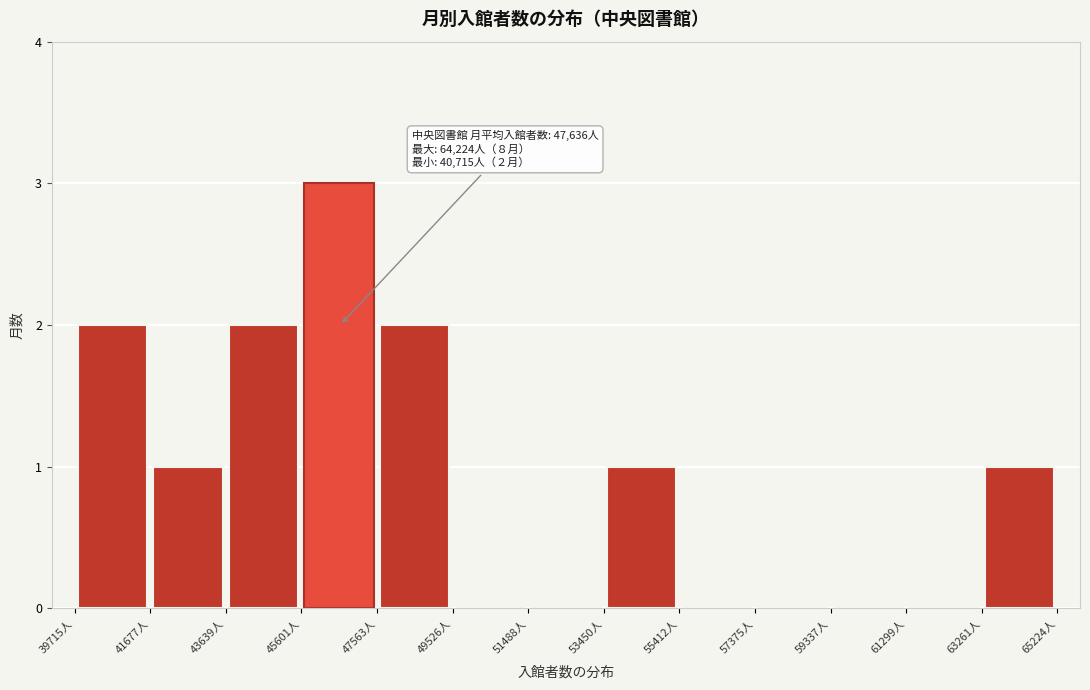

Which range on the x-axis has the tallest bar?

45600 to 47600